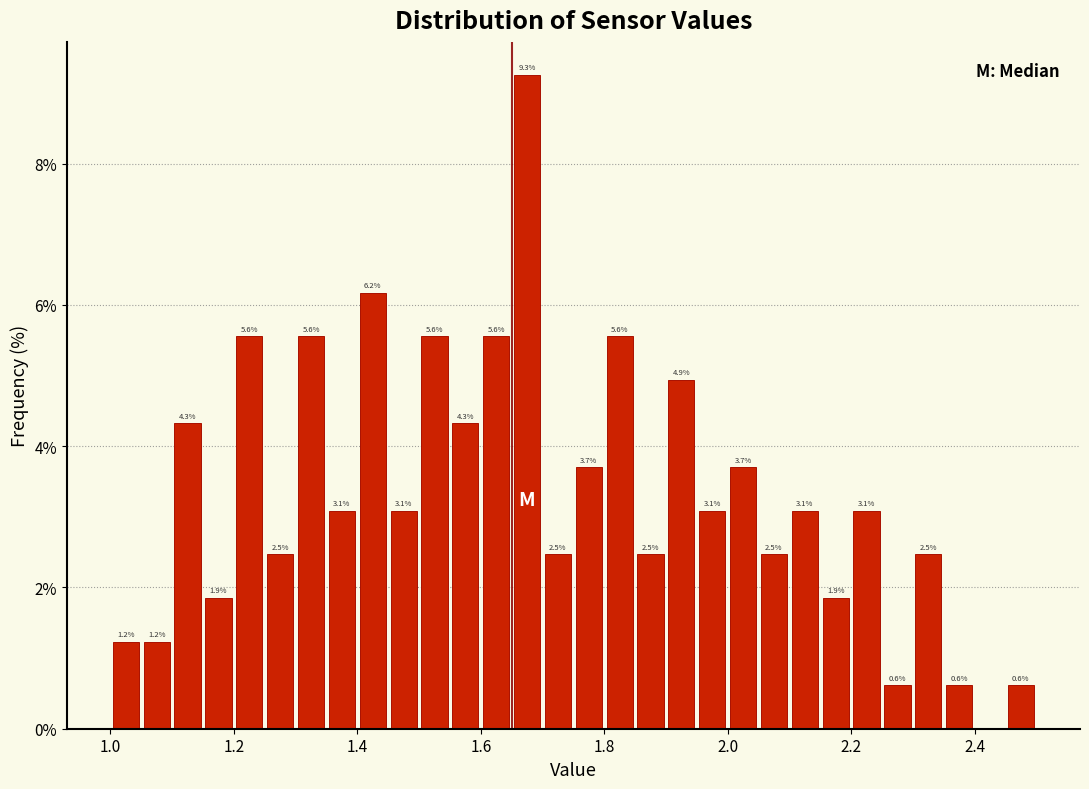

Read against the x-axis, roughly where is the centre of the tallest bar?

1.68